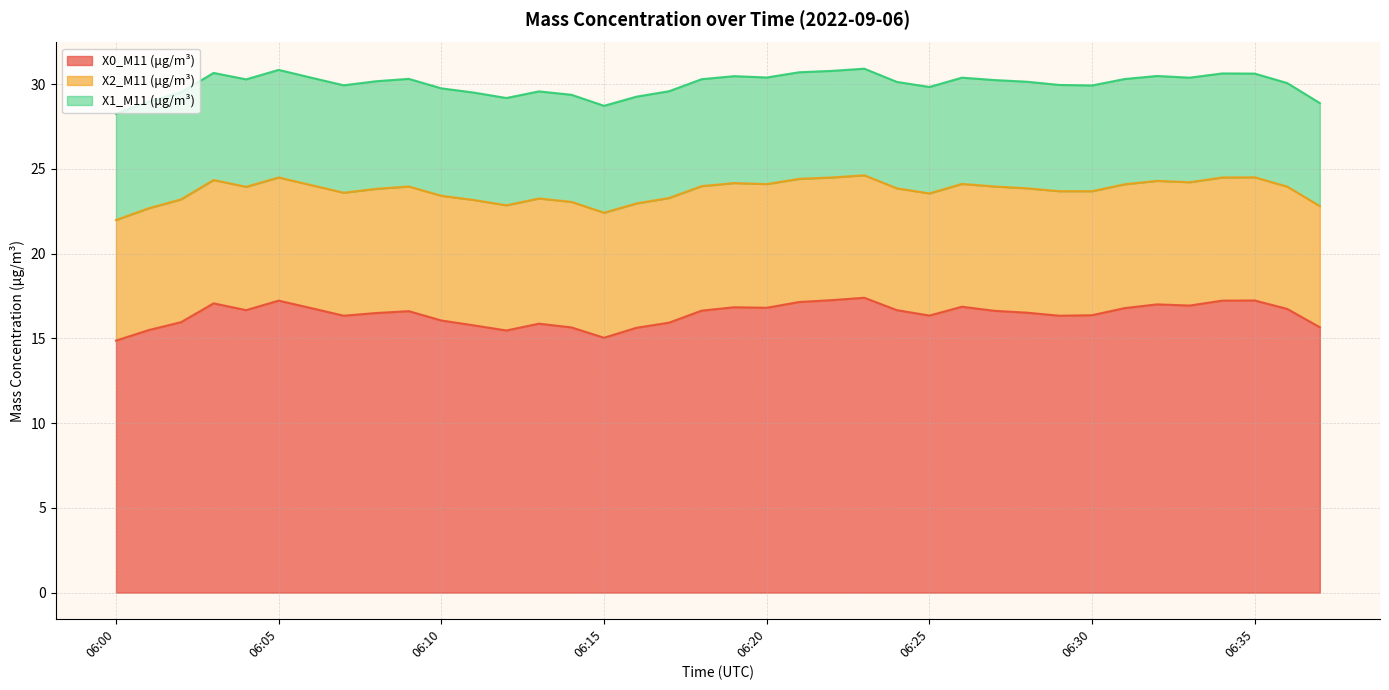

At which label does X1_M11 (μg/m³) reach its peak?

06:05